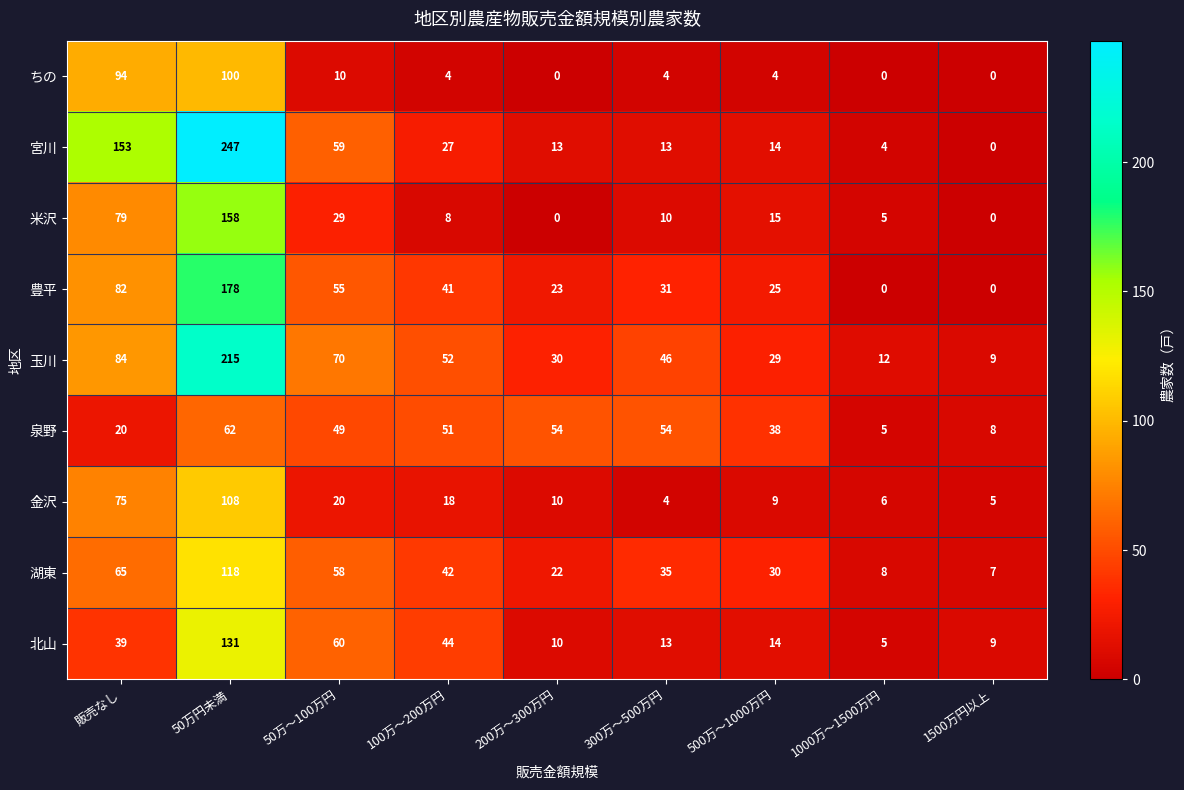

What is the maximum value for ちの?

100